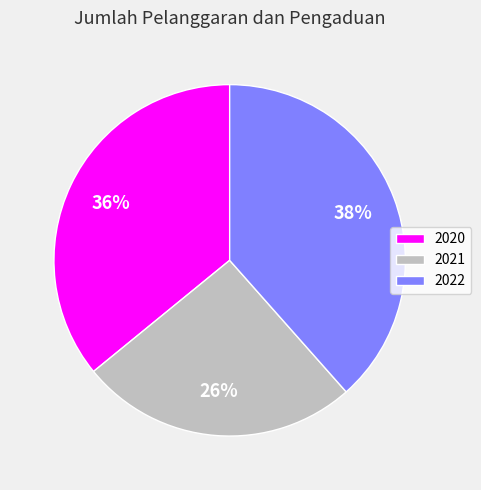

Is it true that 2021 is 18% of the pie?

False